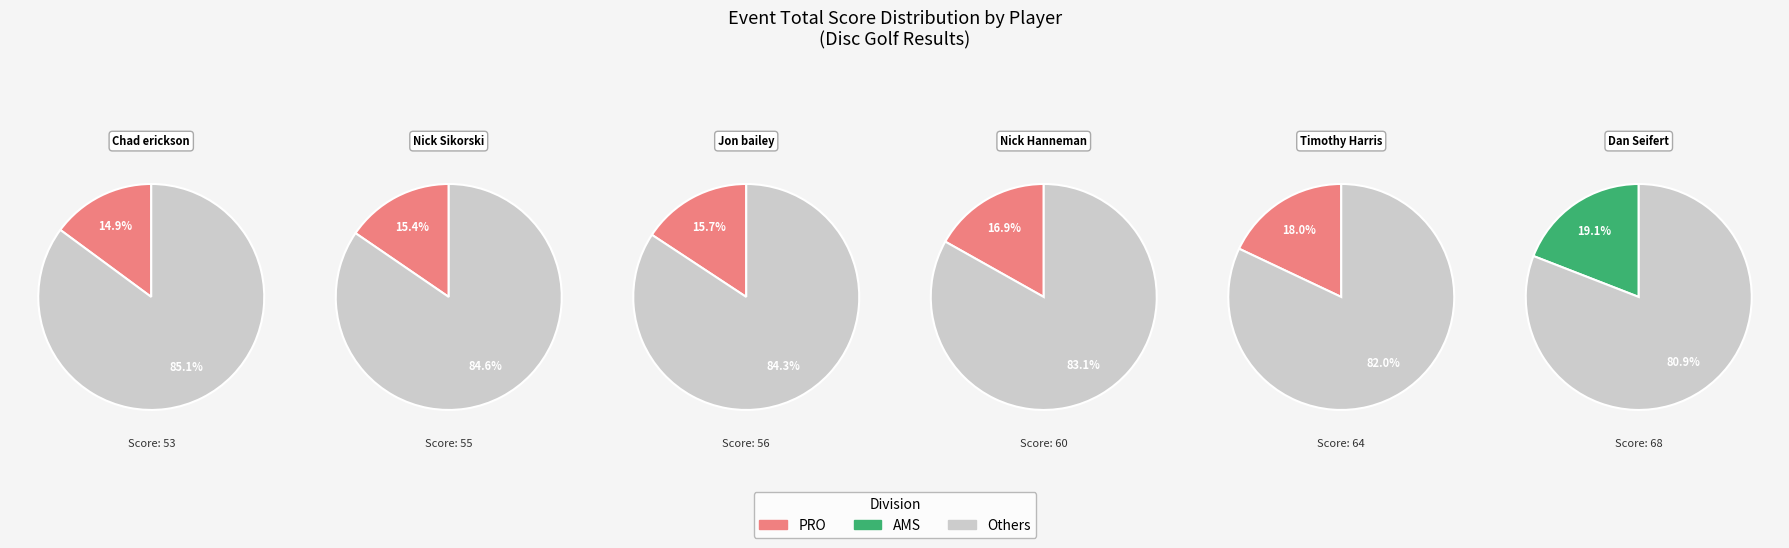

How many segments does this pie chart have?

6